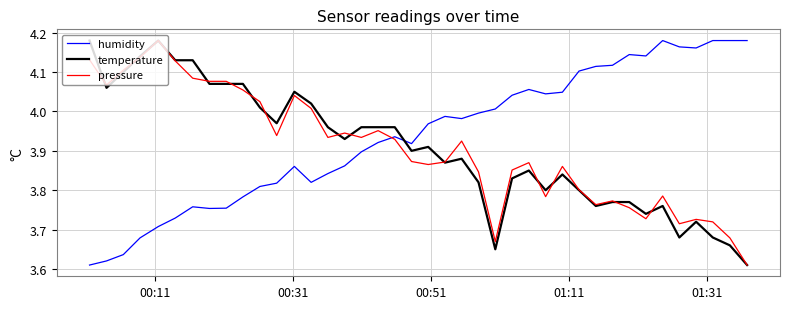

Does the chart display data point markers on the line(s)?

No